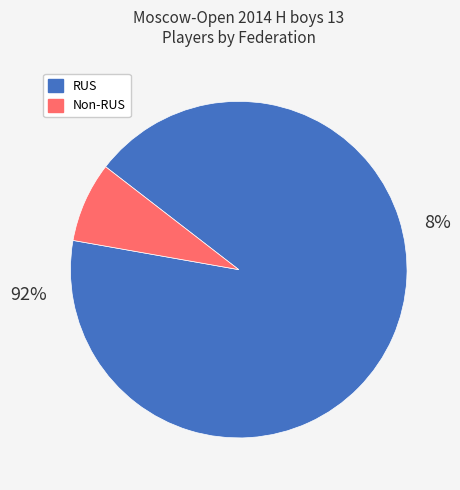

What percentage do KAZ and ISR together represent?

3.8%